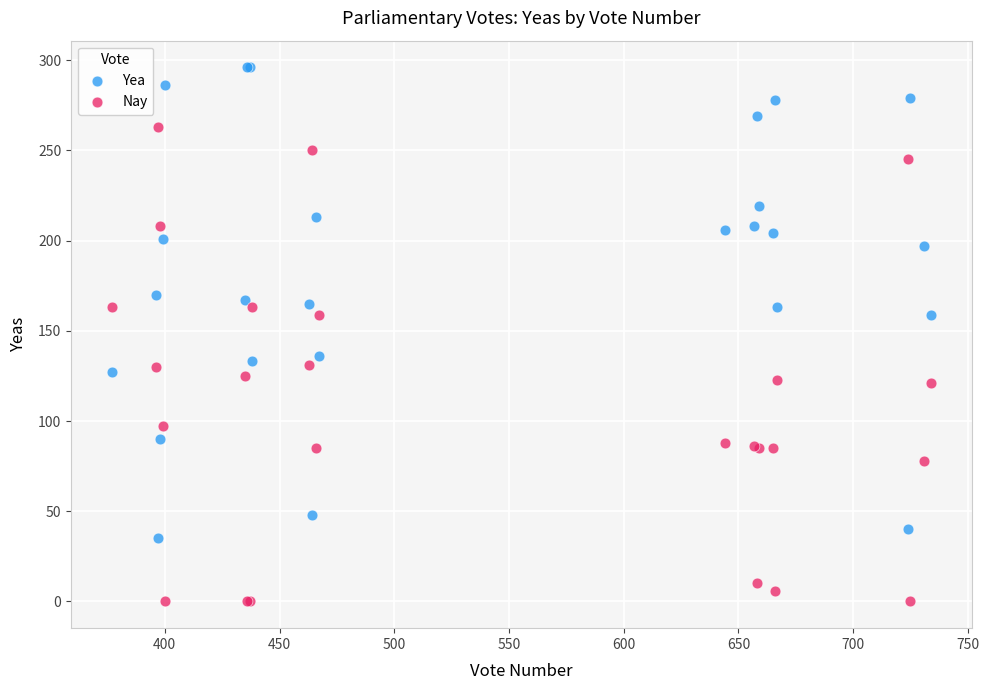

What is the X range (max minus min) for the scatter plot?

357